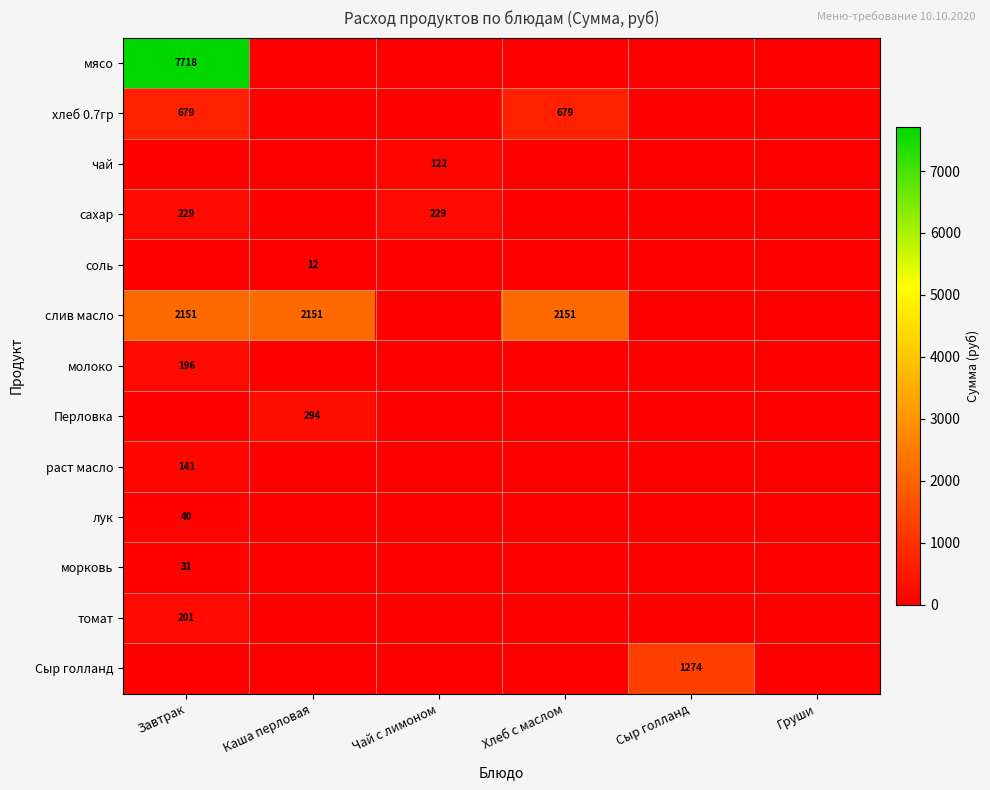

The чай series shows 65 at Чай с лимоном. True or false?

False